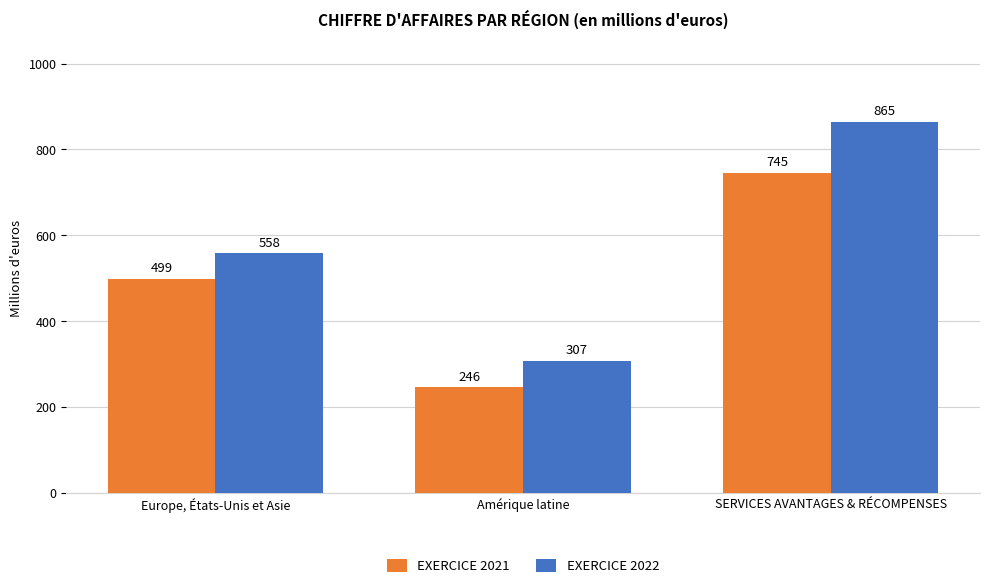

Rank the series by their average value, from highest to lowest.

EXERCICE 2022, EXERCICE 2021